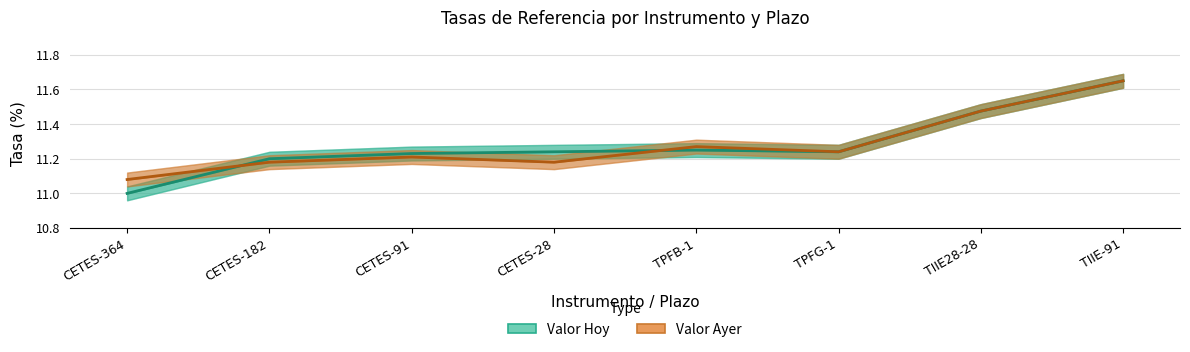

What value does the Valor Ayer series have at TPFB-1?

11.3